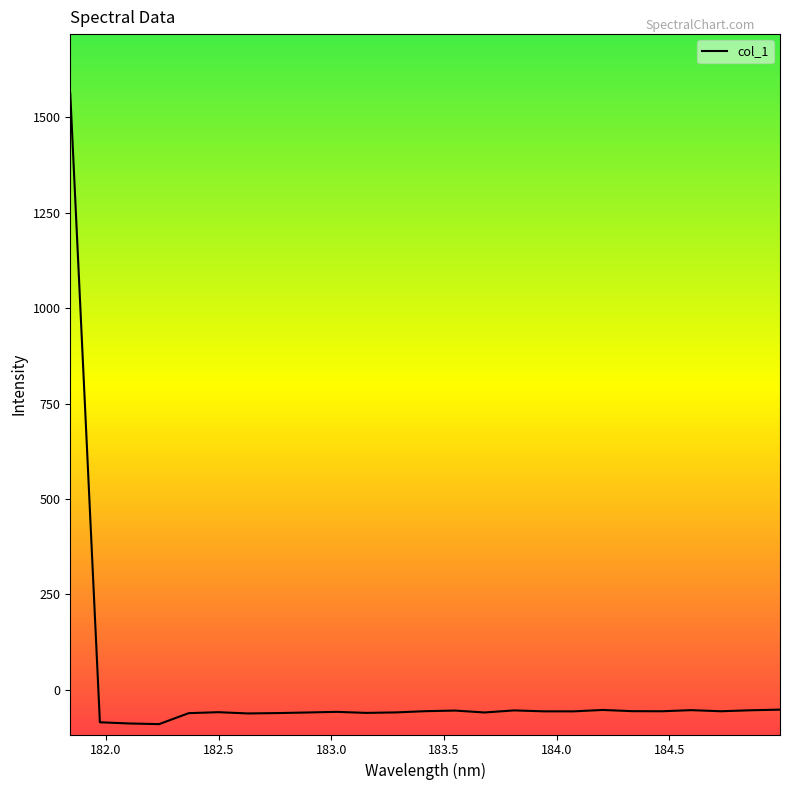

What is the maximum value shown in the chart?

1562.4